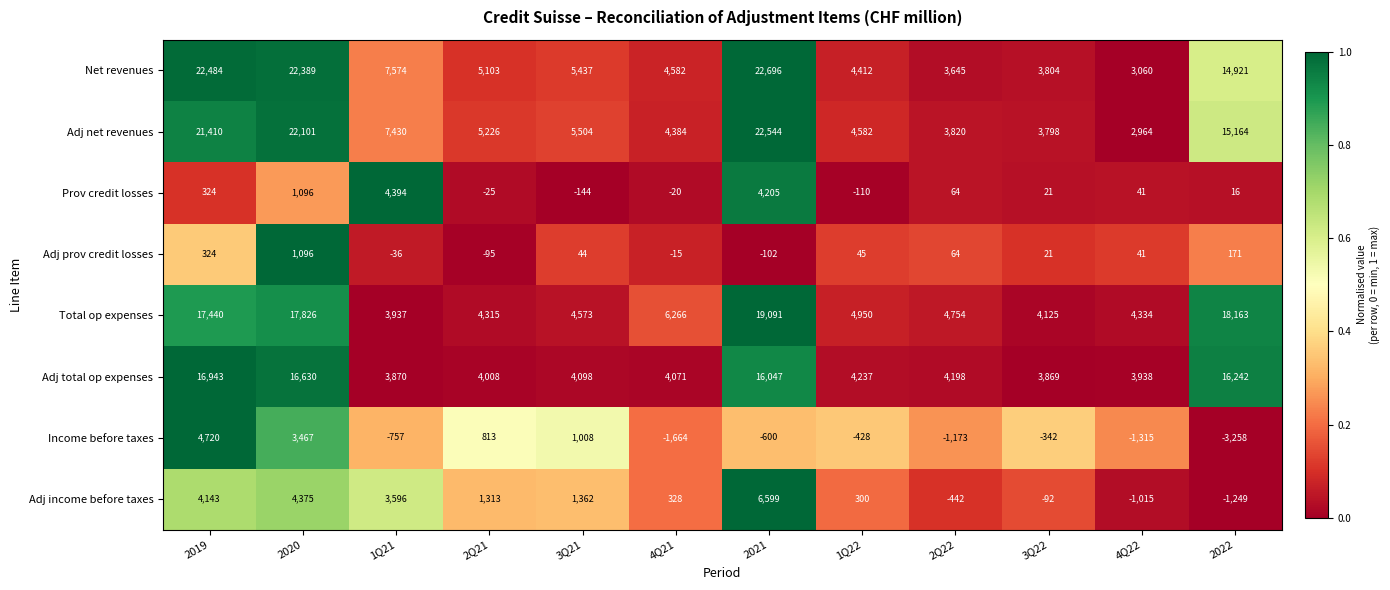

How many data points does each series have?

12